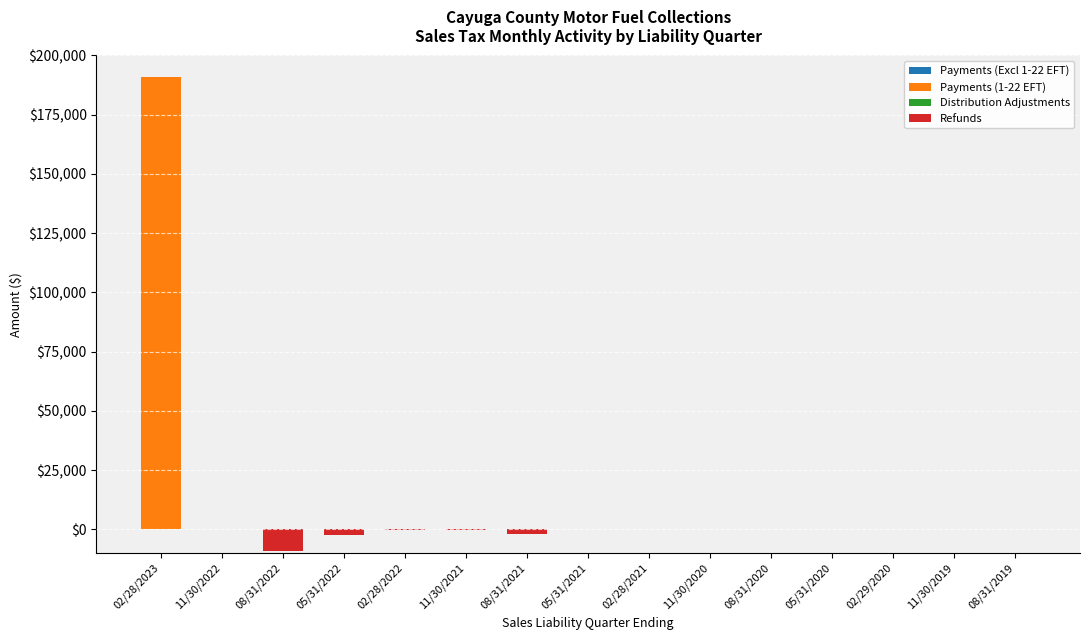

How many groups of bars are there?

15